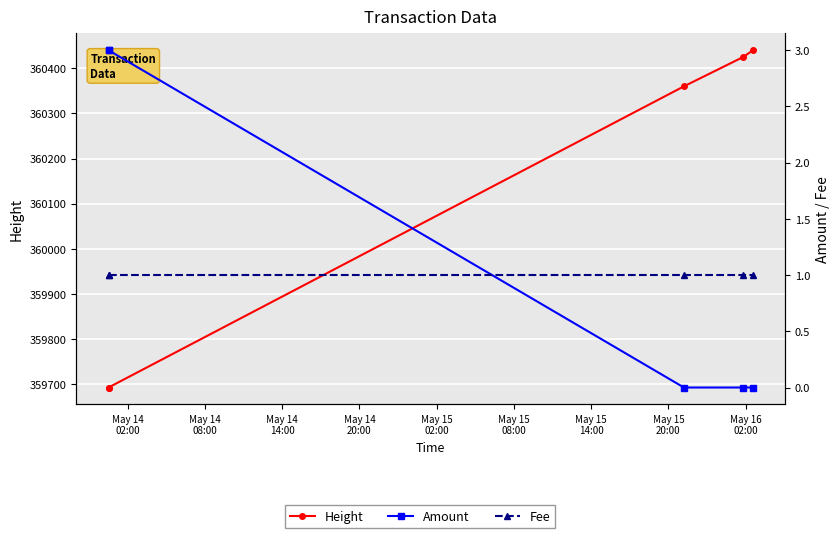

How many lines are shown in the chart?

3